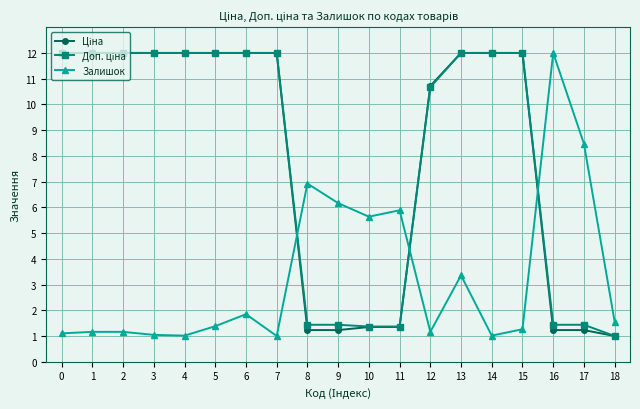

What is the value of the Залишок point at the 1st from the left?

1.1